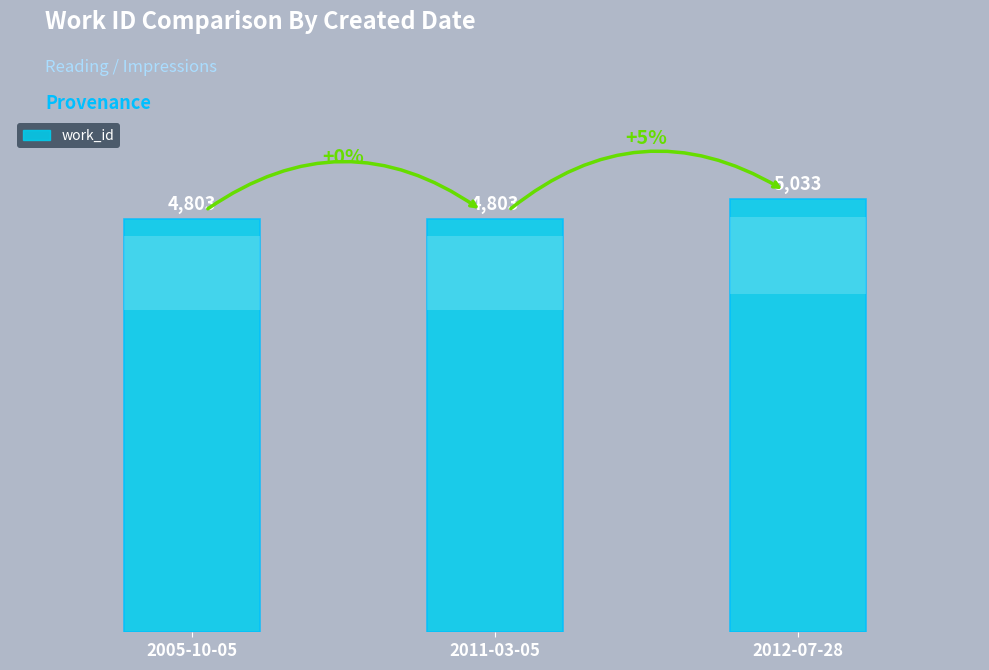

Does the chart contain any negative values?

No